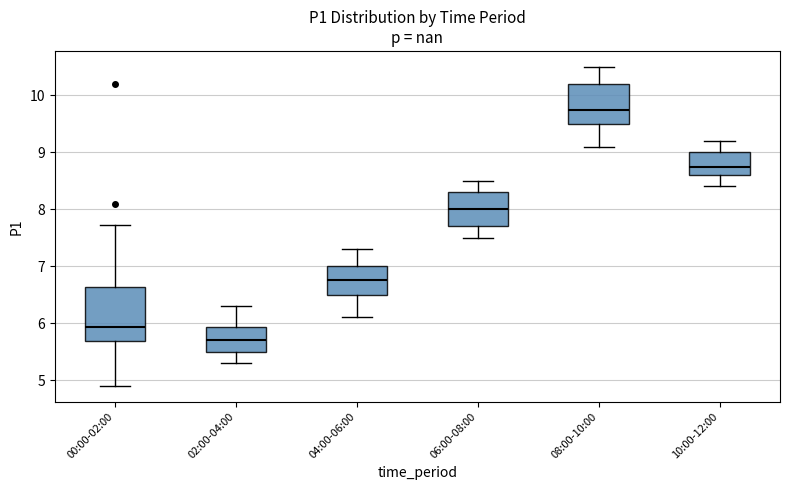

Reading left to right, read every box against the y-axis: the position of its median line, the range the box covers, and the ends of its whiskers. The values are not printed on the chart, so give them approximately, as read against the axis.

00:00-02:00: median 5.9, box 5.7 to 6.6, whiskers 4.9 to 7.7
02:00-04:00: median 5.7, box 5.5 to 5.9, whiskers 5.3 to 6.3
04:00-06:00: median 6.8, box 6.5 to 7.0, whiskers 6.1 to 7.3
06:00-08:00: median 8.0, box 7.7 to 8.3, whiskers 7.5 to 8.5
08:00-10:00: median 9.8, box 9.5 to 10.2, whiskers 9.1 to 10.5
10:00-12:00: median 8.8, box 8.6 to 9.0, whiskers 8.4 to 9.2